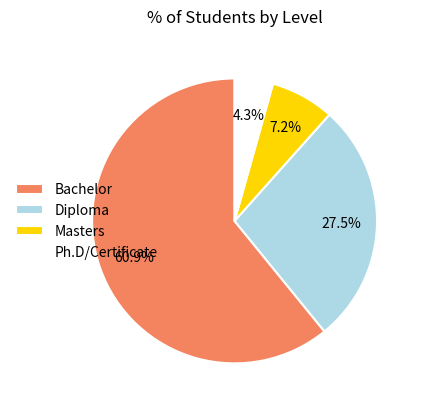

To the nearest percent, what is the difference between the largest and smallest slice percentages?

57%